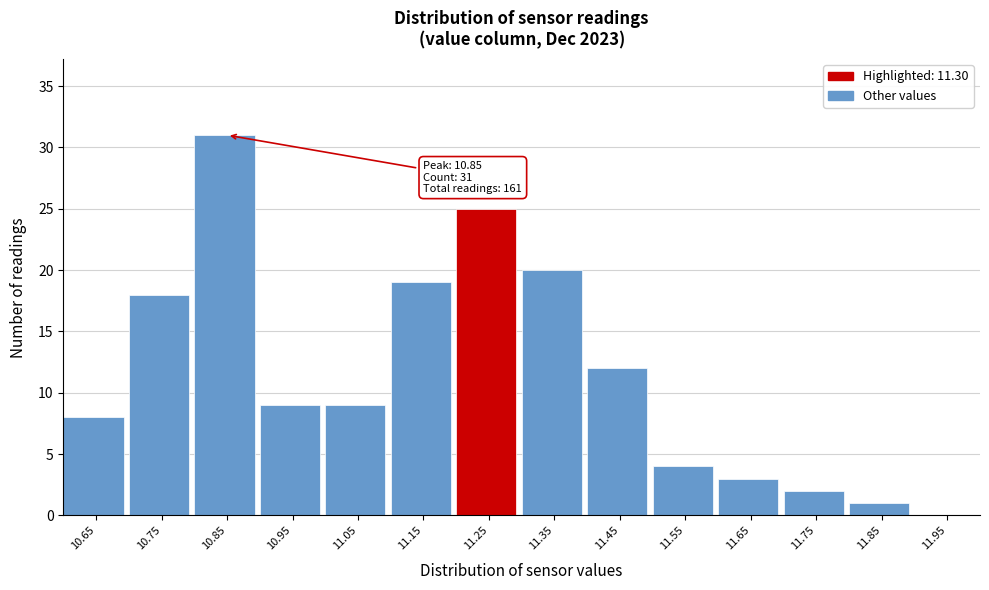

Reading left to right, extract all data points from this chart.

10.65=8	10.75=18	10.85=31	10.95=9	11.05=9	11.15=19	11.25=25	11.35=20	11.45=12	11.55=4	11.65=3	11.75=2	11.85=1	11.95=0